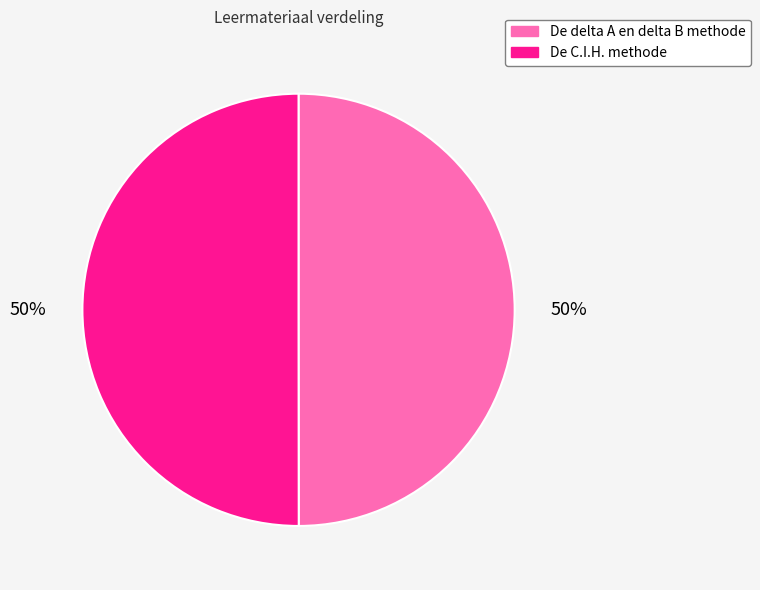

What percentage is the De C.I.H. methode slice, to the nearest percent?

50%